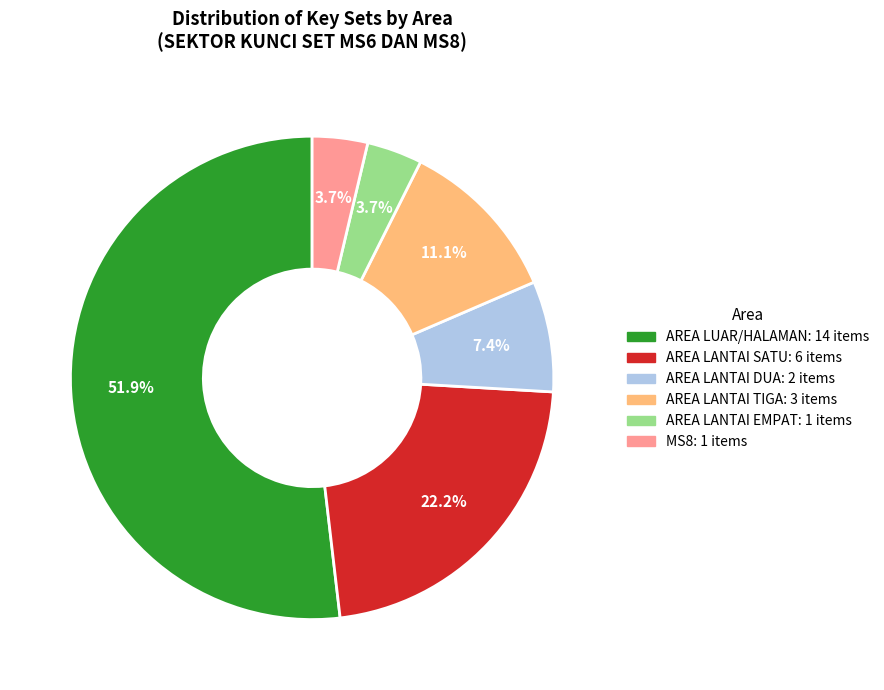

What is the majority slice?

AREA LUAR/HALAMAN